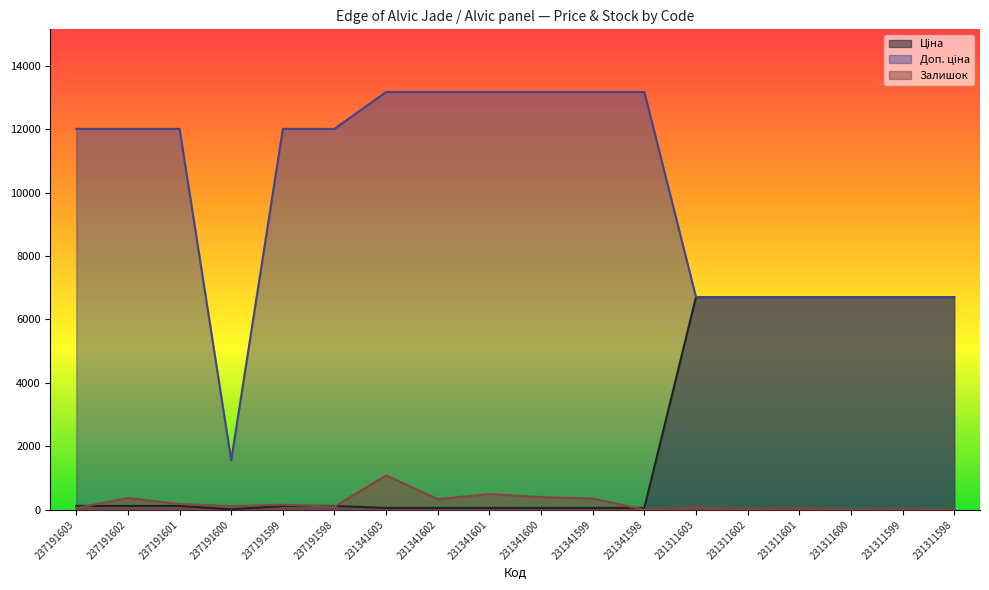

How many interior local valleys does the Залишок series have?

6